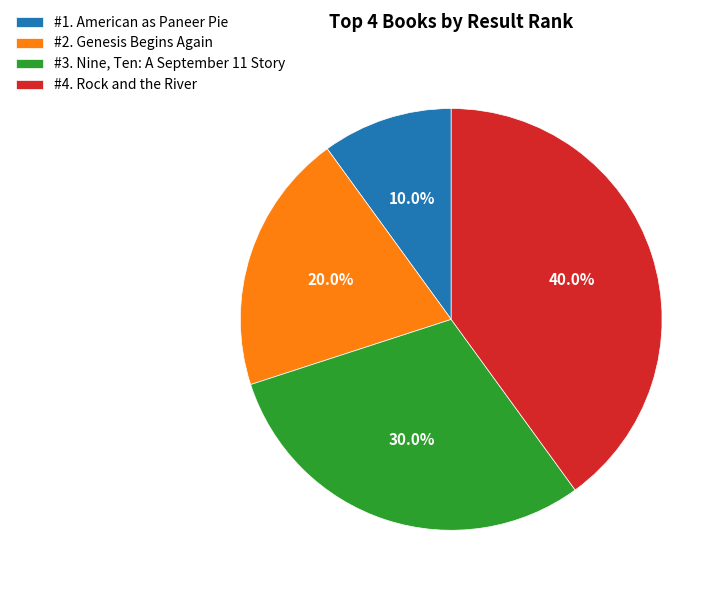

Is #4. Rock and the River the majority of the pie?

No